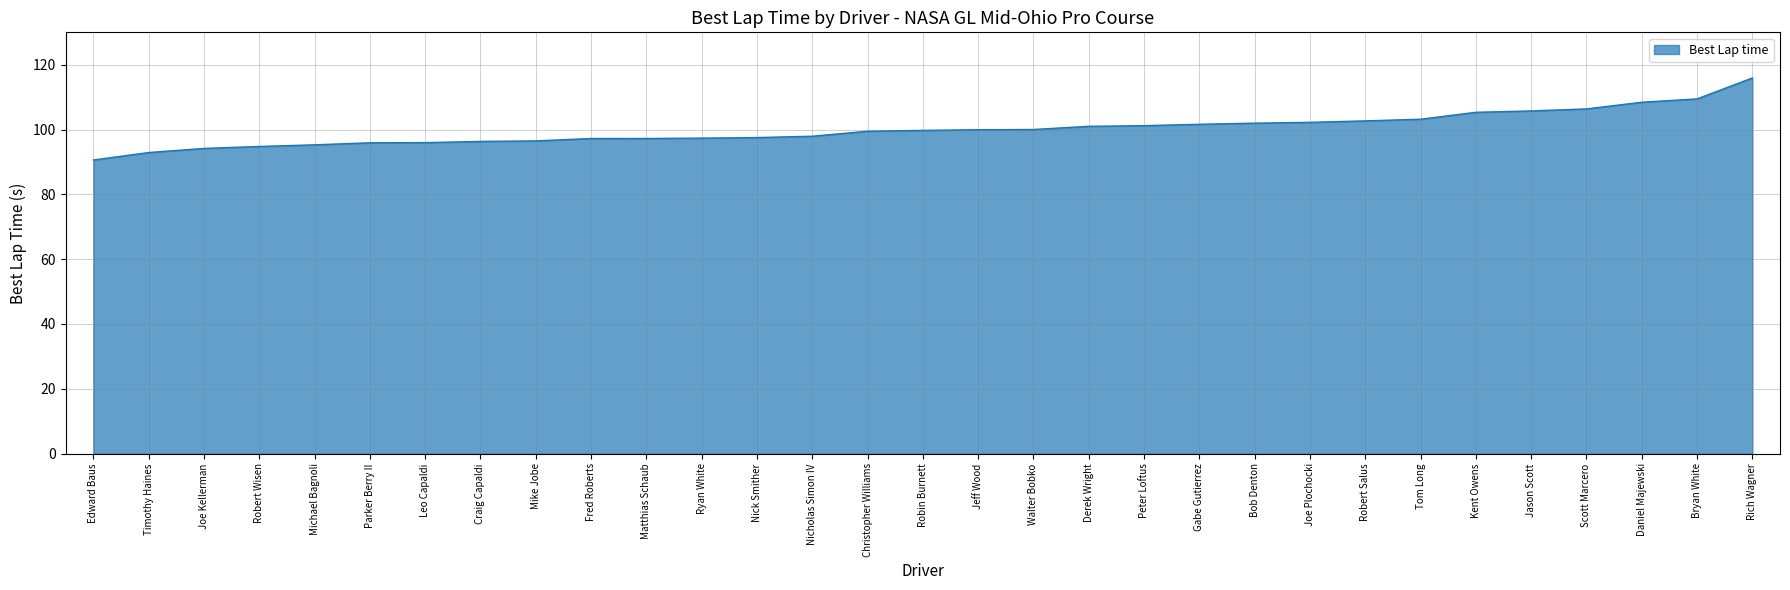

What is the change in value from Gabe Gutierrez to Kent Owens?

+3.7